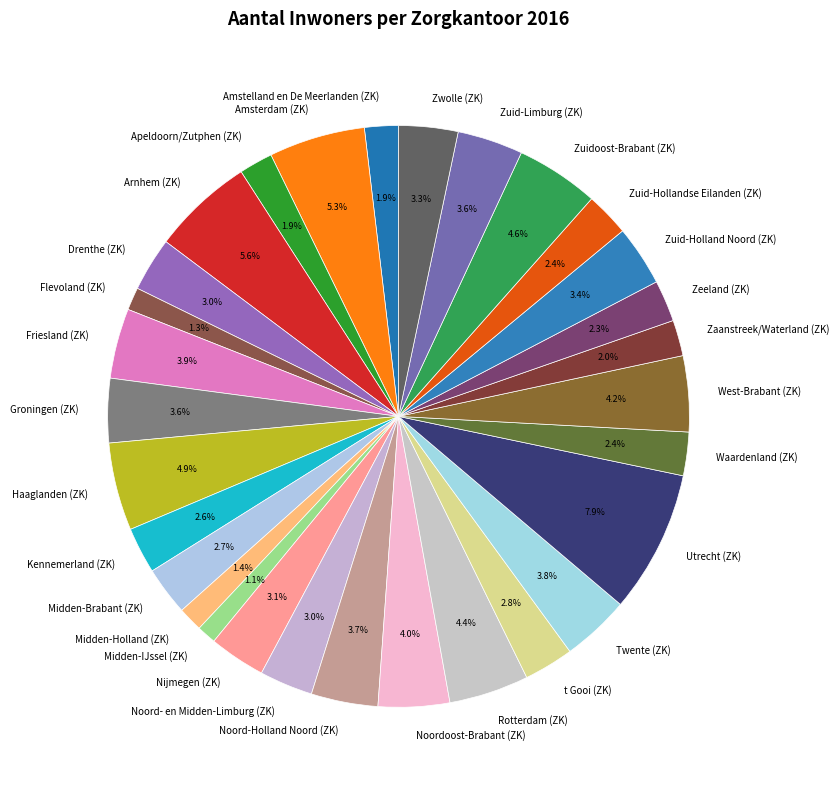

To the nearest percent, what is the combined percentage of Nijmegen (ZK) and Friesland (ZK)?

7%